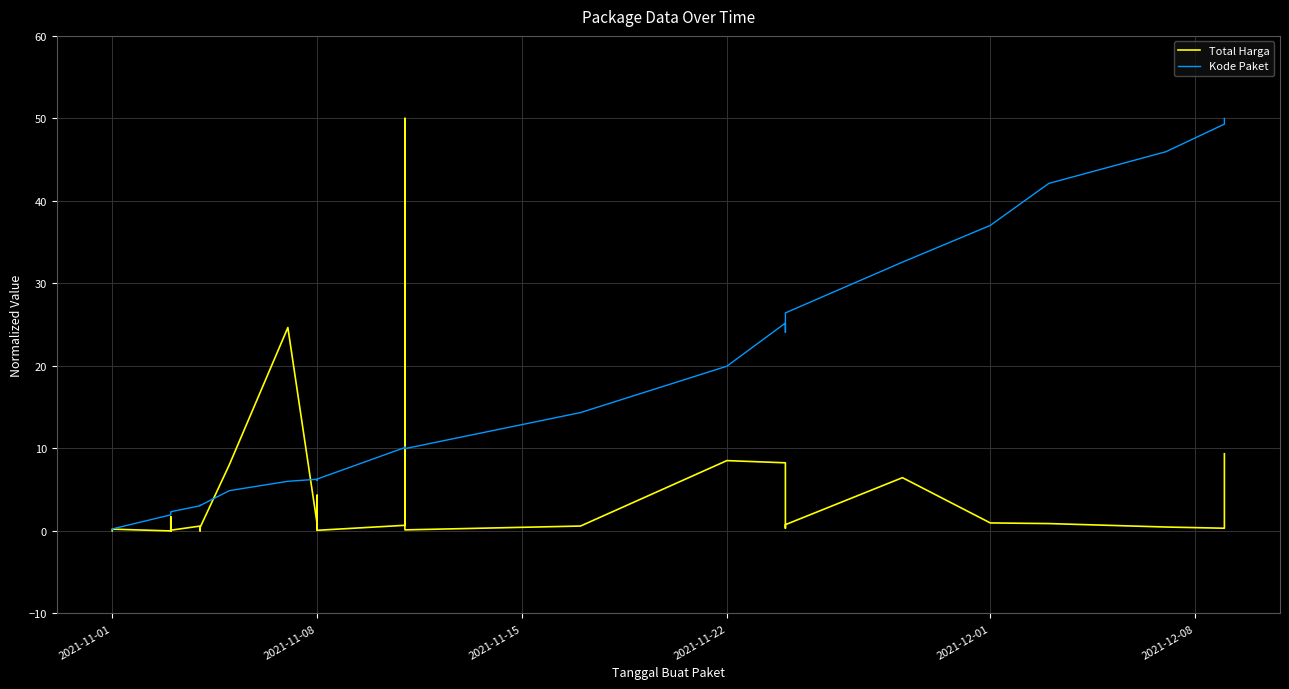

What is the difference between the maximum and second lowest values in the Kode Paket series?

49.8